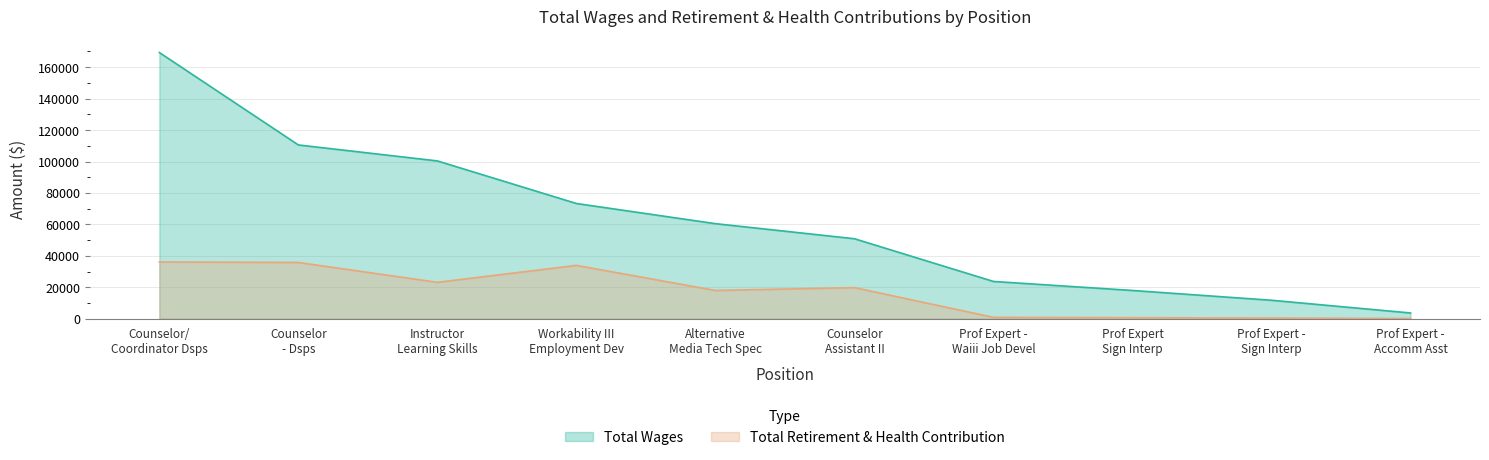

What is the sum of all Total Retirement & Health Contribution values?

168908